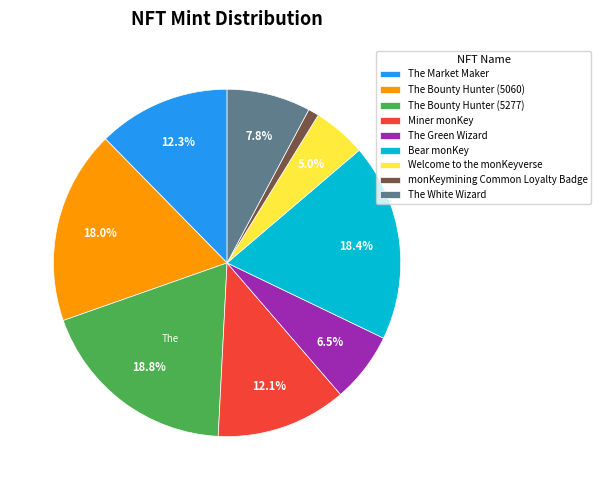

Is there a majority slice in this chart?

No